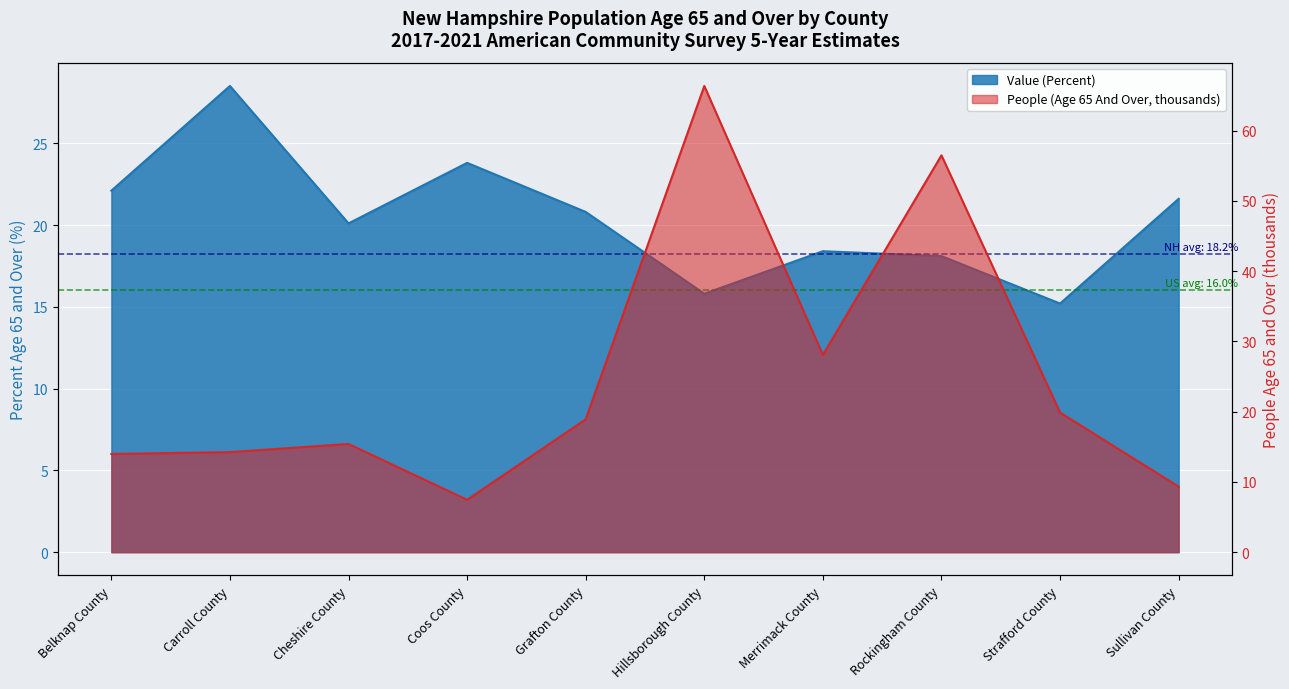

Which series changed the most between Hillsborough County and Merrimack County?

People (Age 65 And Over)